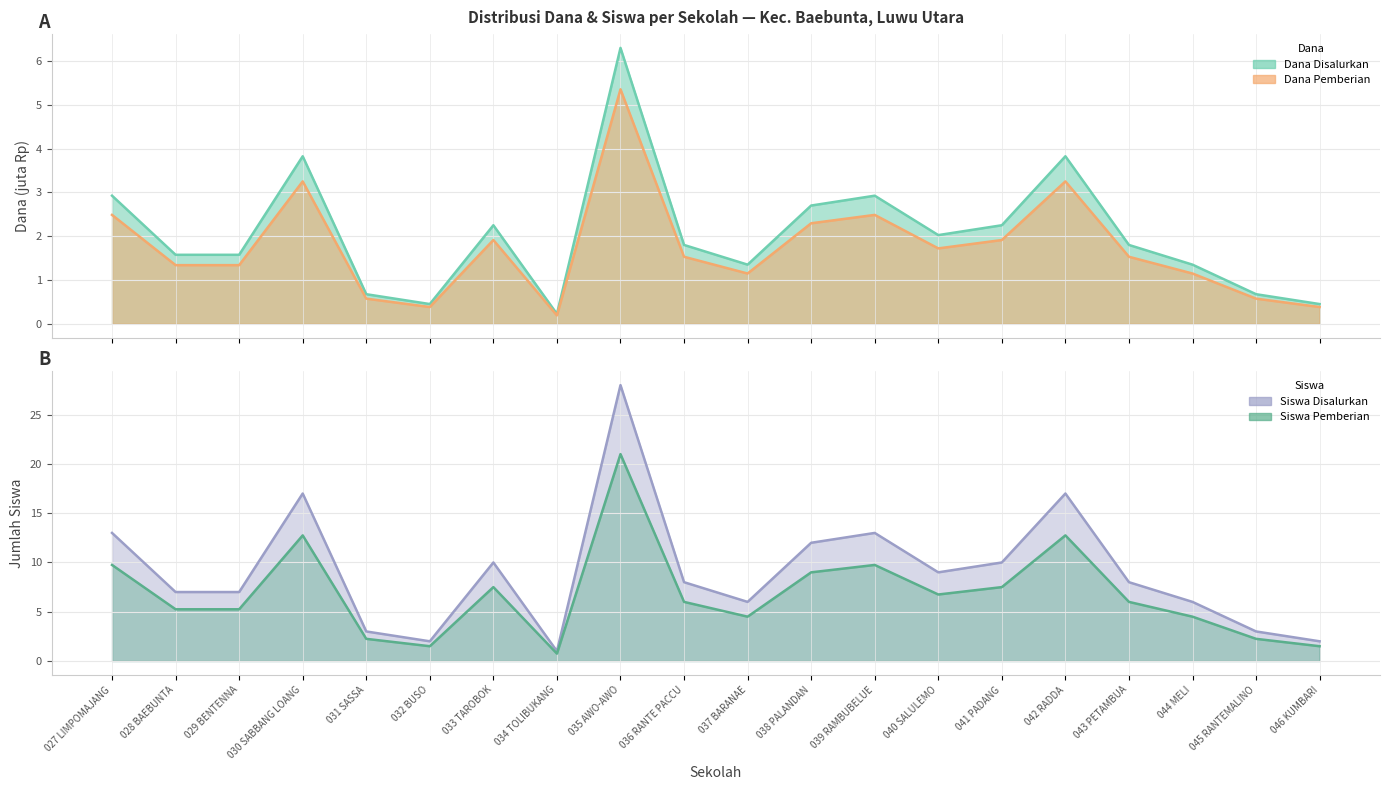

List the series in order of their peak value, lowest first.

Dana Pemberian, Dana Disalurkan, Siswa Pemberian, Siswa Disalurkan